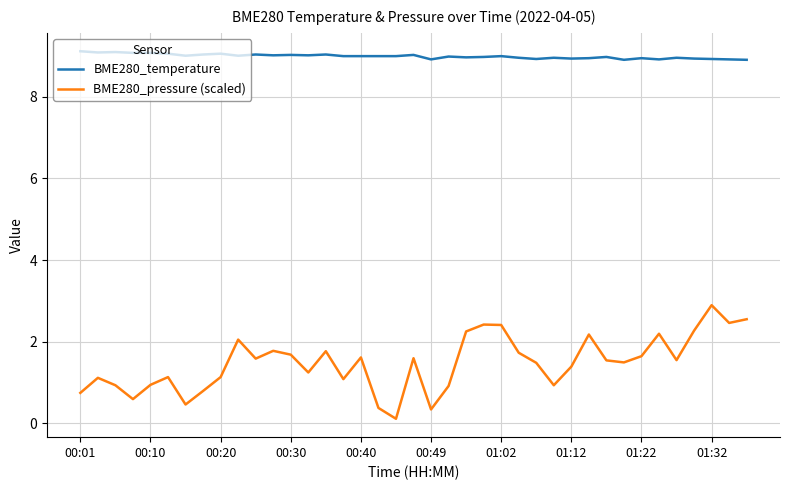

Which series has the largest total across all categories?

BME280_temperature